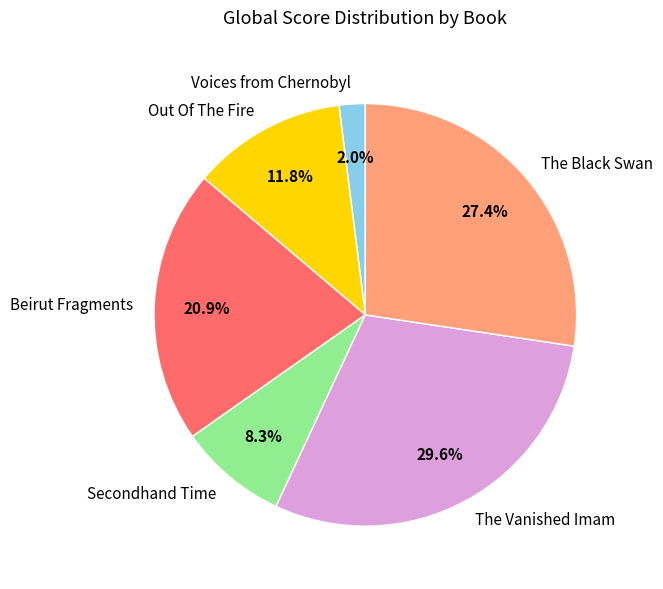

To the nearest percent, what is the average slice percentage?

17%